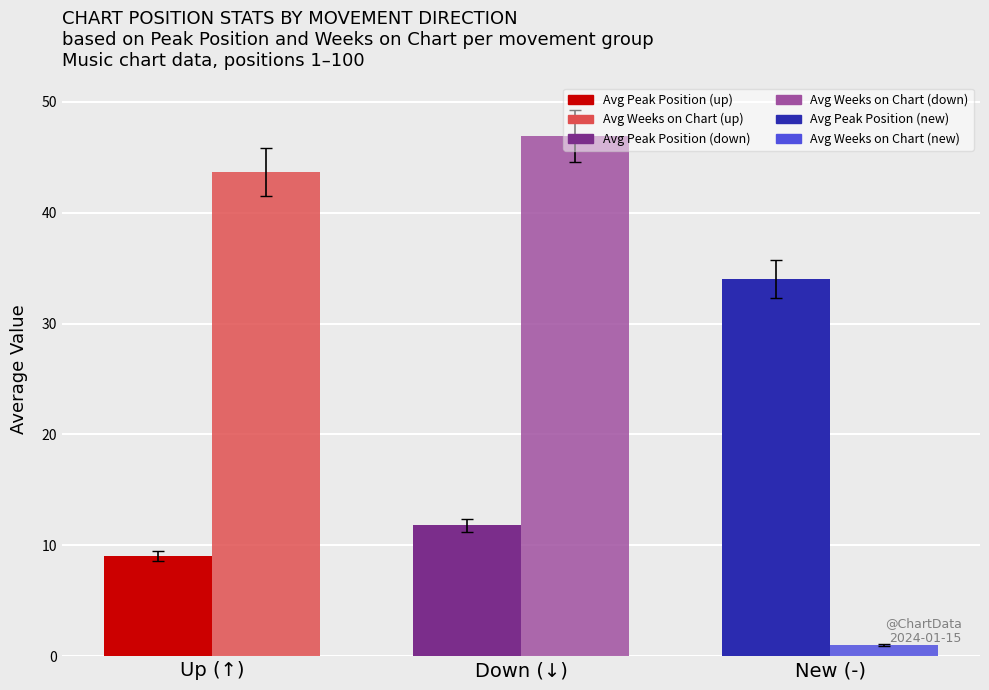

What is the spread (max minus min) of values at Up (↑)?

34.6